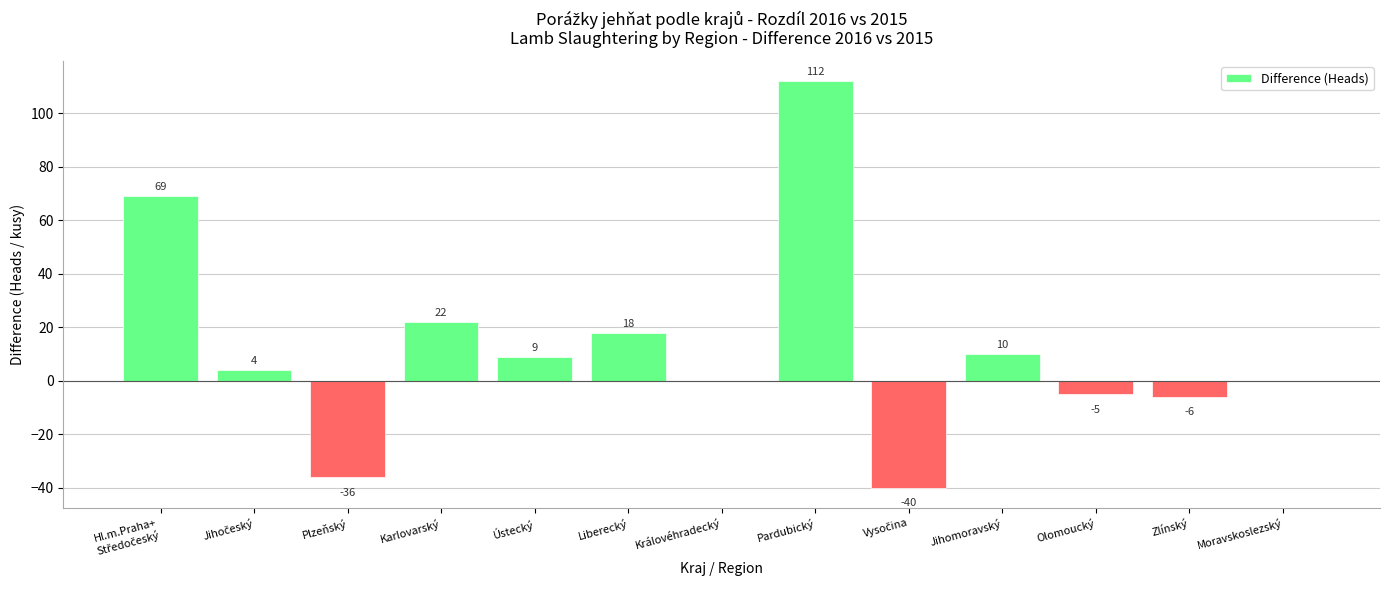

Which label corresponds to the largest value in the chart?

Pardubický